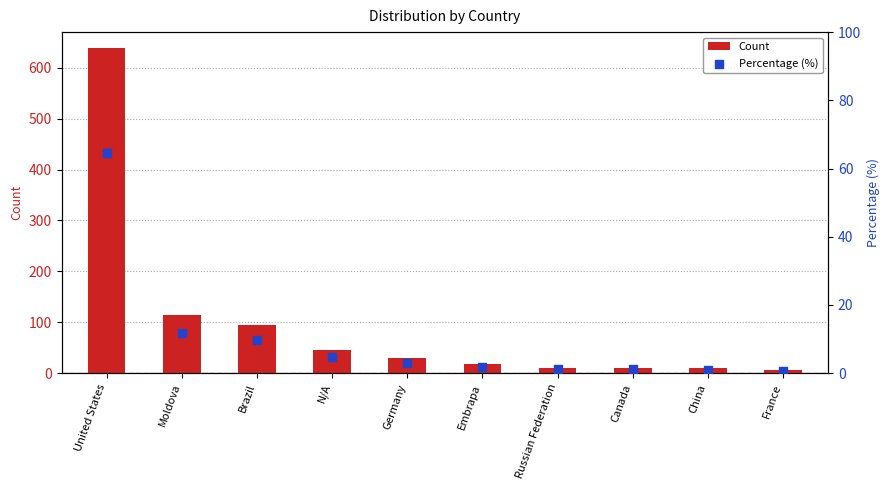

What are all the series names shown in the legend?

Count, Percentage (%)